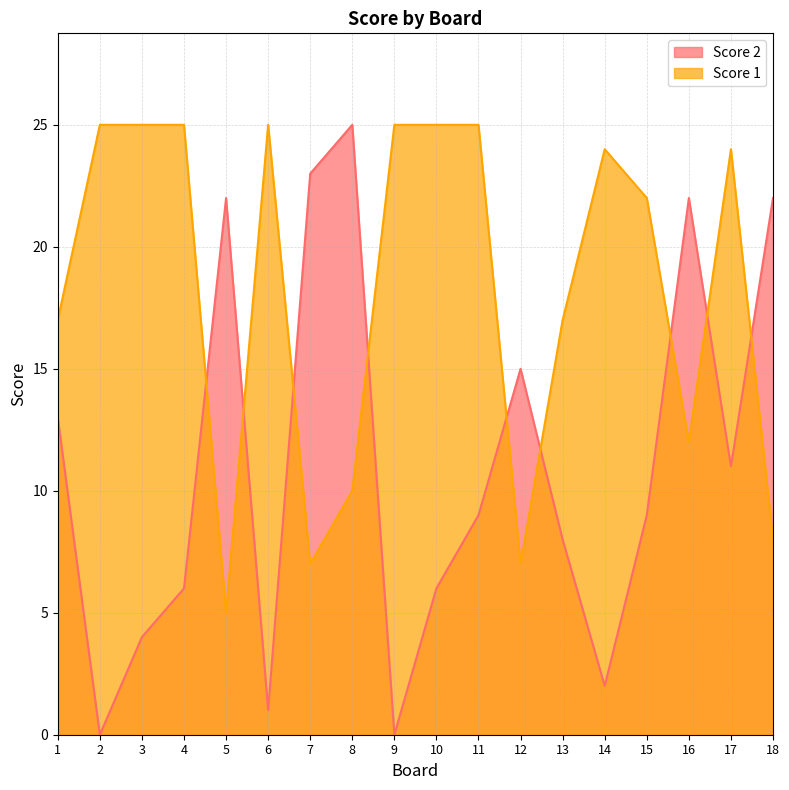

True or false: Score 1 and Score 2 cross at least once.

True